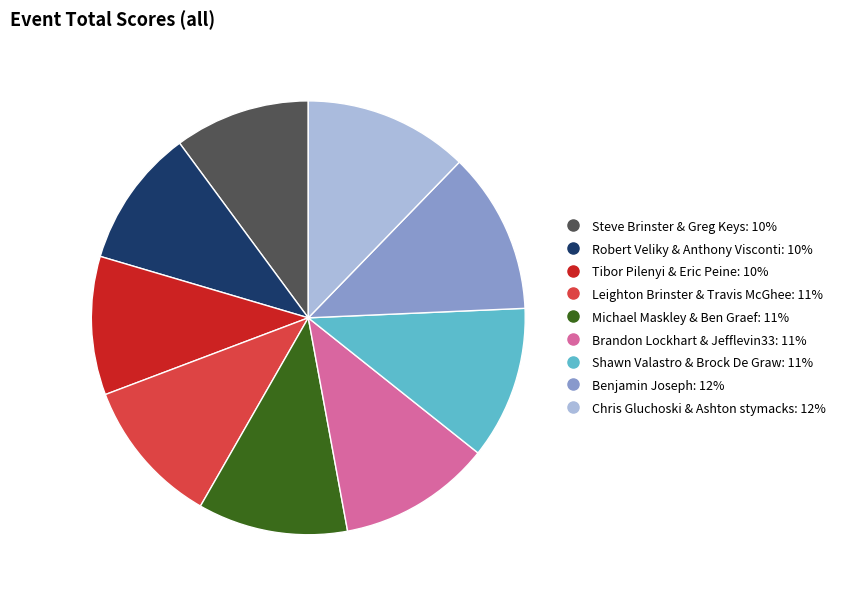

Count the number of slices in the pie.

9